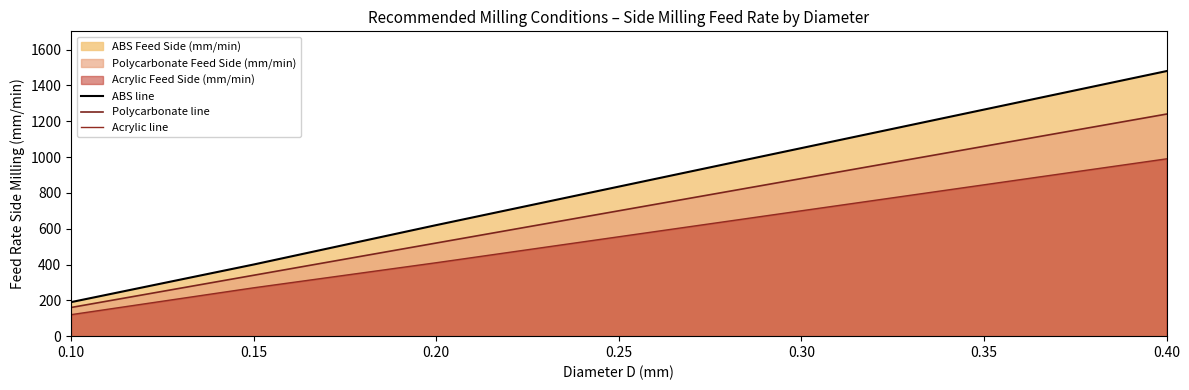

The value of Polycarbonate line at 0.10 is 160. True or false?

True